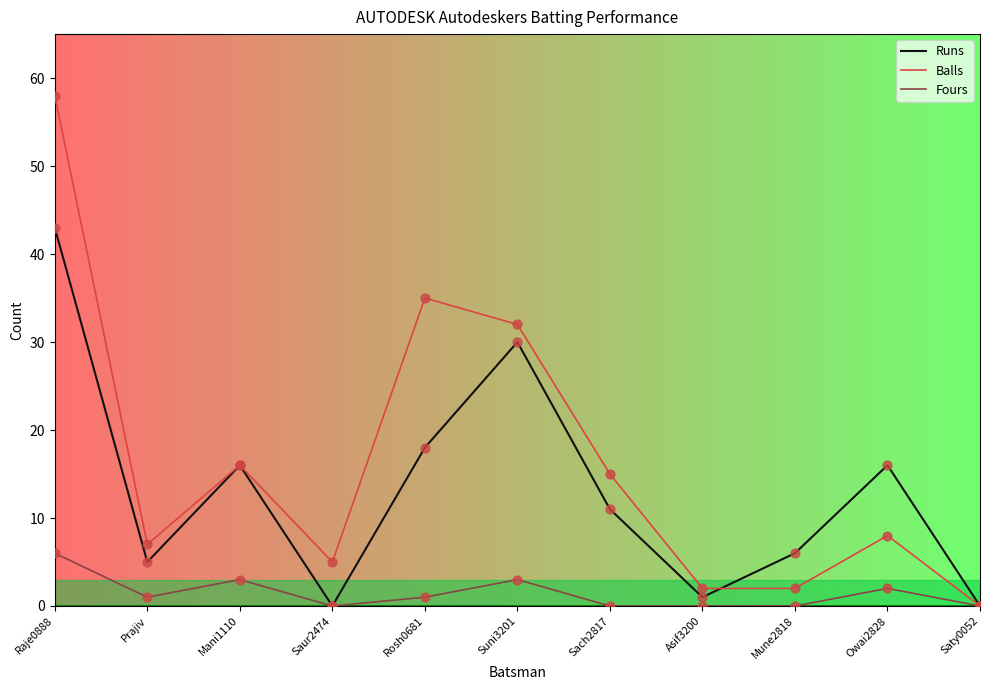

Which series changed the most between Sach2817 and Mune2818?

Balls